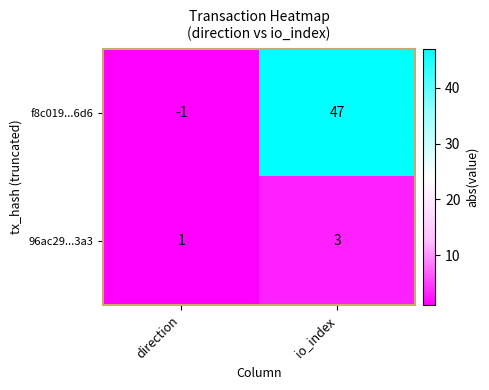

Reading left to right, list all the values displayed in this chart.

f8c019...6d6: direction=-1	io_index=47
96ac29...3a3: direction=1	io_index=3